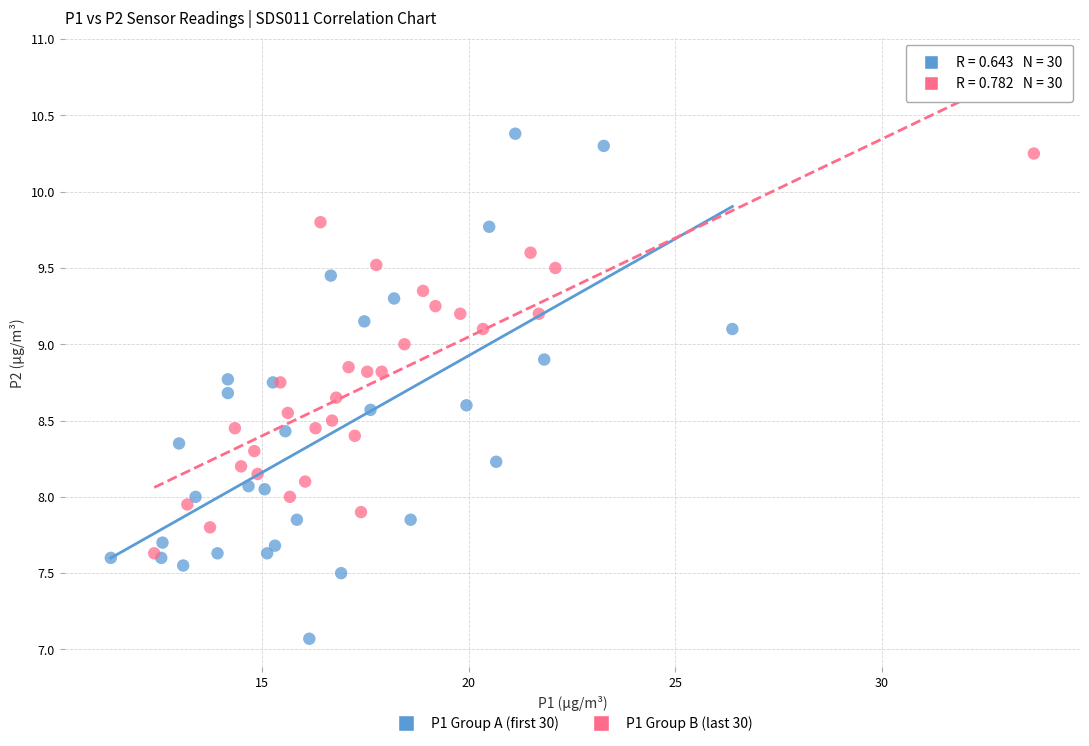

Which series contains the lowest Y value?

P1 Group A (first 30)